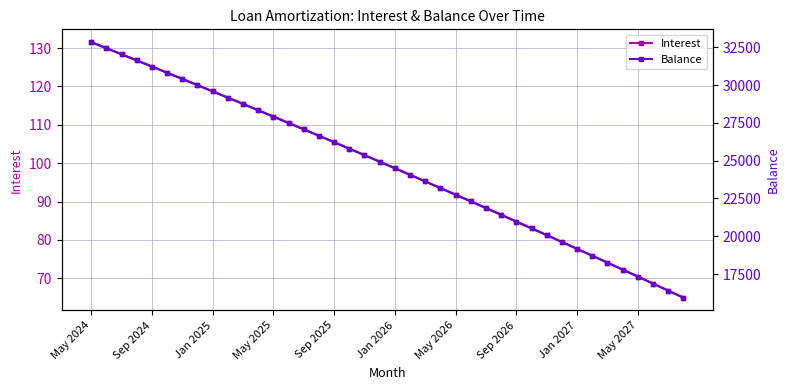

Reading left to right, what are all the values shown in this chart?

Interest: 131.6	130.0	128.4	126.8	125.2	123.6	122.0	120.3	118.7	117.1	115.5	113.8	112.2	110.5	108.8	107.2	105.5	103.8	102.1	100.4	98.7	97.0	95.2	93.5	91.8	90.0	88.3	86.5	84.8	83.0	81.2	79.5	77.7	75.9	74.1	72.3	70.5	68.6	66.8	65.0
Balance: 32836.0	32435.0	32032.0	31627.0	31221.0	30813.0	30404.0	29993.0	29580.0	29166.0	28750.0	28332.0	27913.0	27492.0	27069.0	26645.0	26219.0	25791.0	25362.0	24931.0	24498.0	24064.0	23628.0	23190.0	22750.0	22309.0	21866.0	21421.0	20974.0	20526.0	20076.0	19624.0	19170.0	18714.0	18257.0	17798.0	17337.0	16874.0	16409.0	15943.0